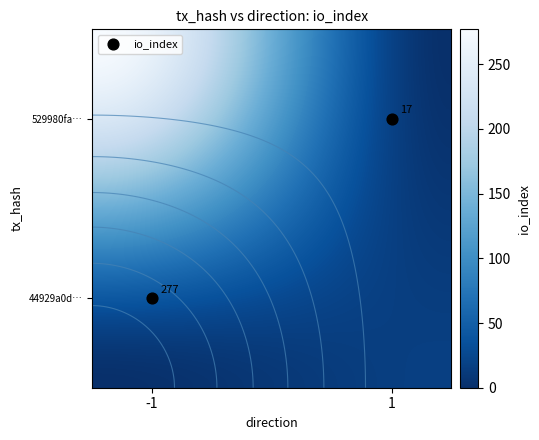

Reading left to right, extract all data points from this chart.

44929a0da9ebdeb5e461788984e67ce16e6977d: direction=-1	io_index=277
529980faf9809d1db3ad3dd81cd659dcb64024c: direction=1	io_index=17